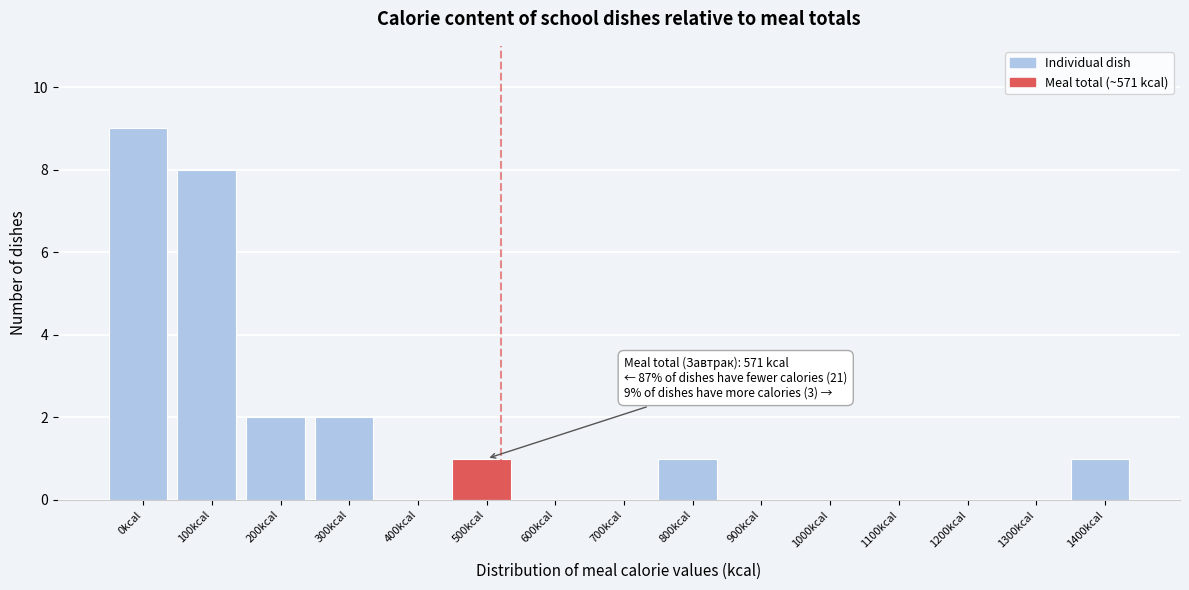

Reading left to right, transcribe all the data shown in this chart.

0kcal=9	100kcal=8	200kcal=2	300kcal=2	400kcal=0	500kcal=1	600kcal=0	700kcal=0	800kcal=1	900kcal=0	1000kcal=0	1100kcal=0	1200kcal=0	1300kcal=0	1400kcal=1